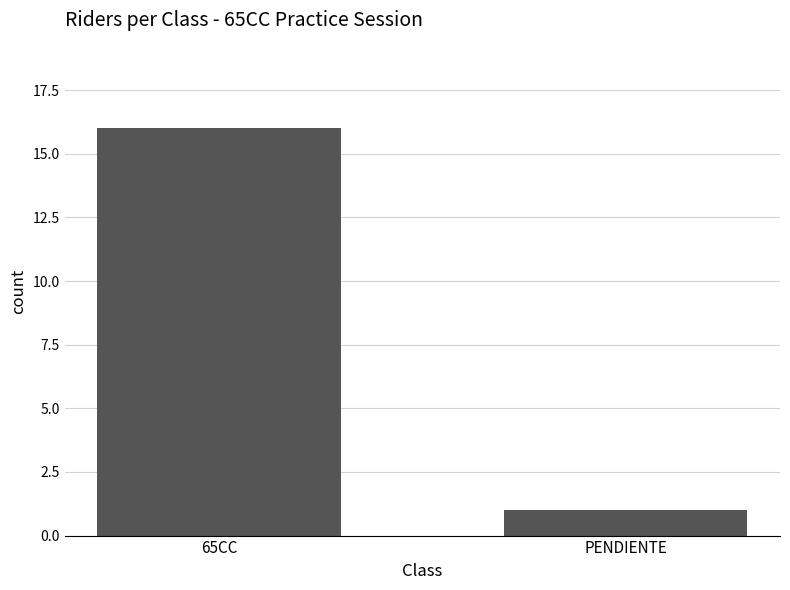

Which has a higher value, 65CC or PENDIENTE?

65CC